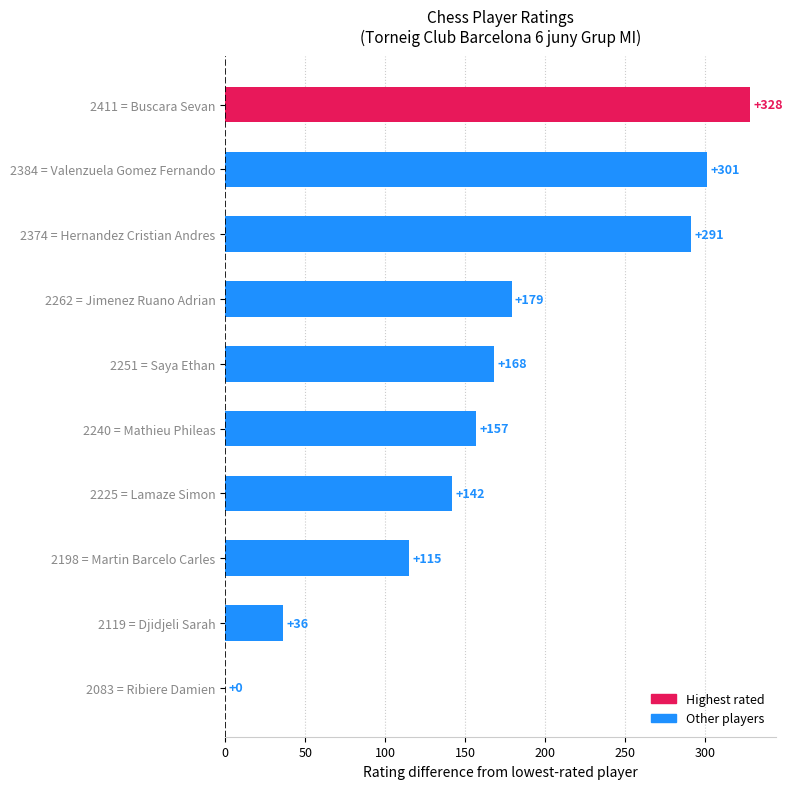

At which label is the value closest to 164?

2251 = Saya Ethan